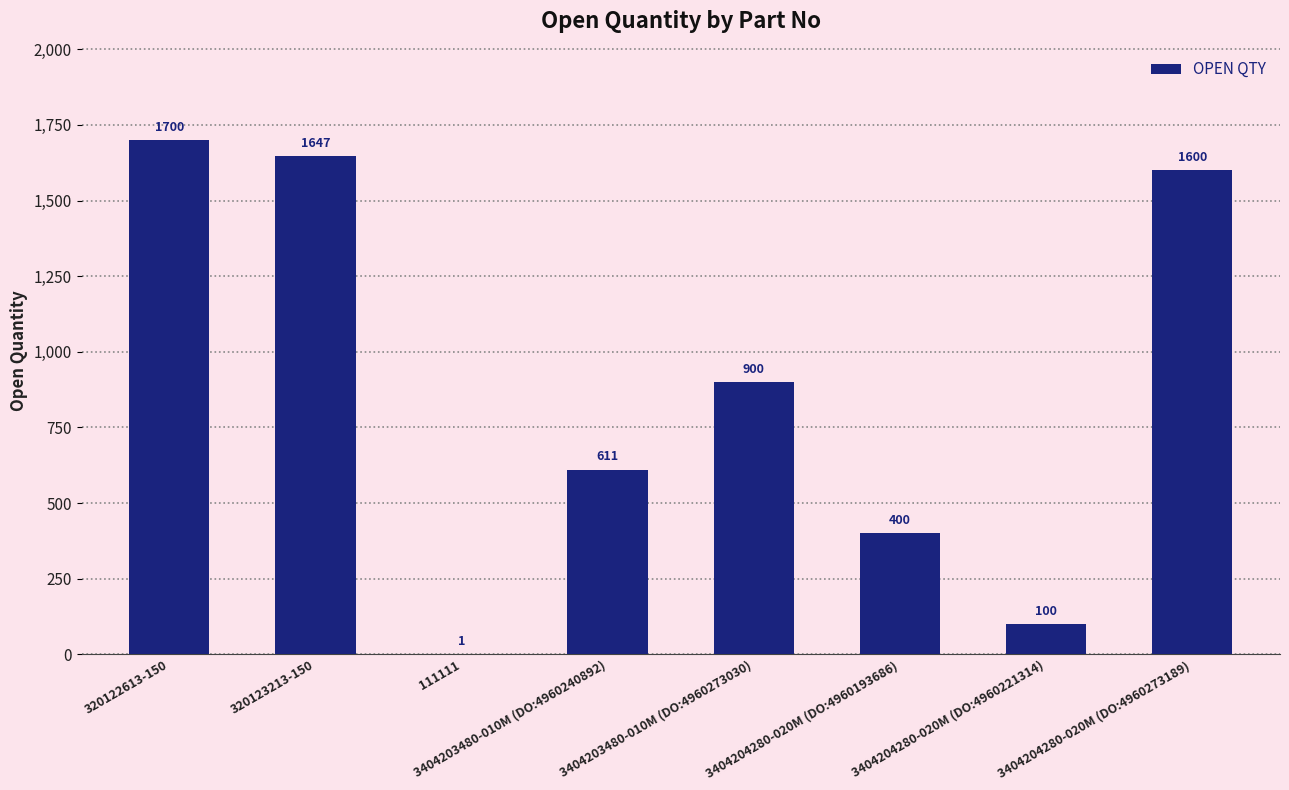

Approximately how many times larger is the value at 3404204280-020M (DO:4960193686) compared to 3404203480-010M (DO:4960240892)?

0.7